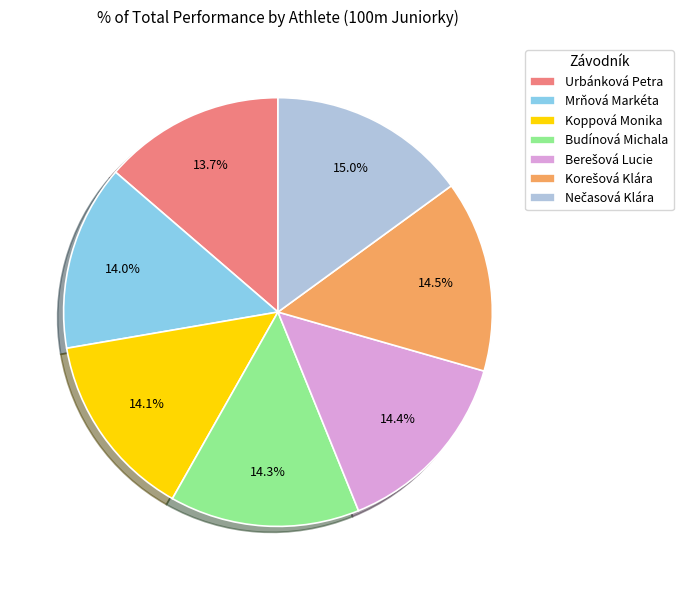

How many slices are in this pie chart?

7